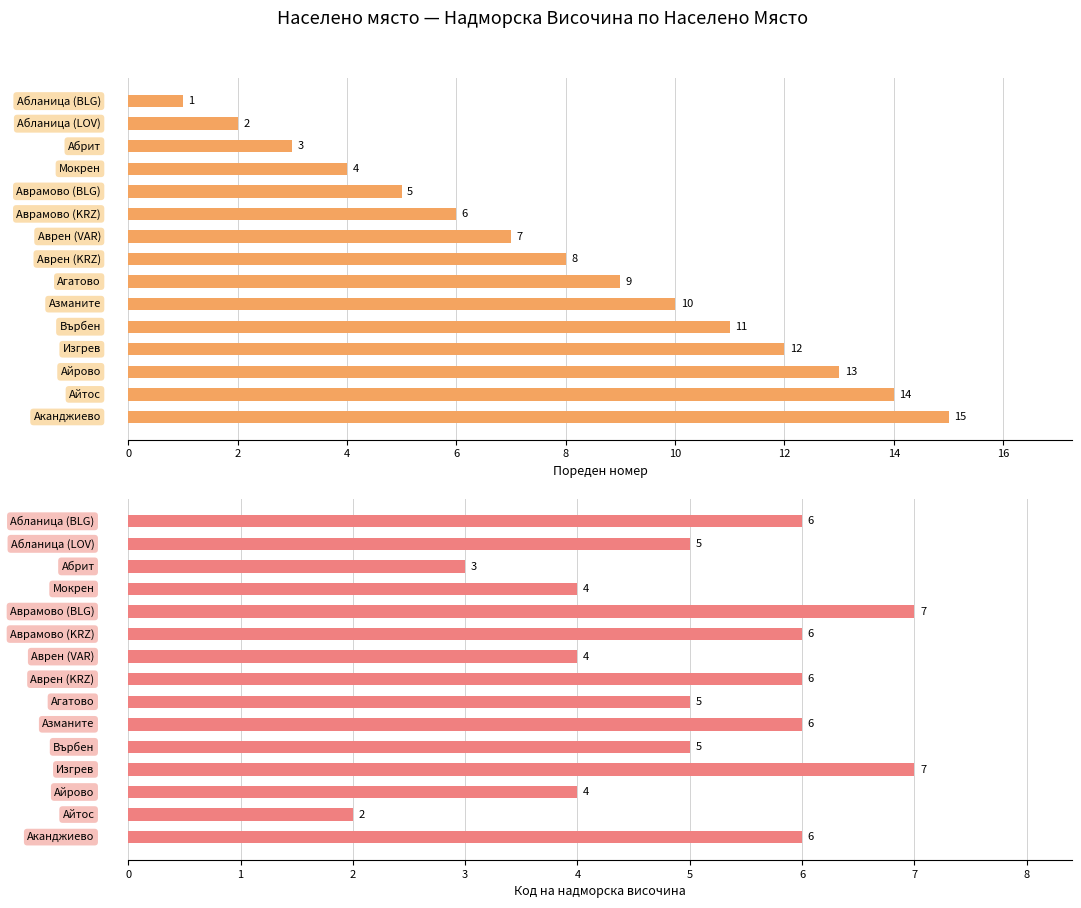

What is the difference between the highest and lowest values at 12?

3